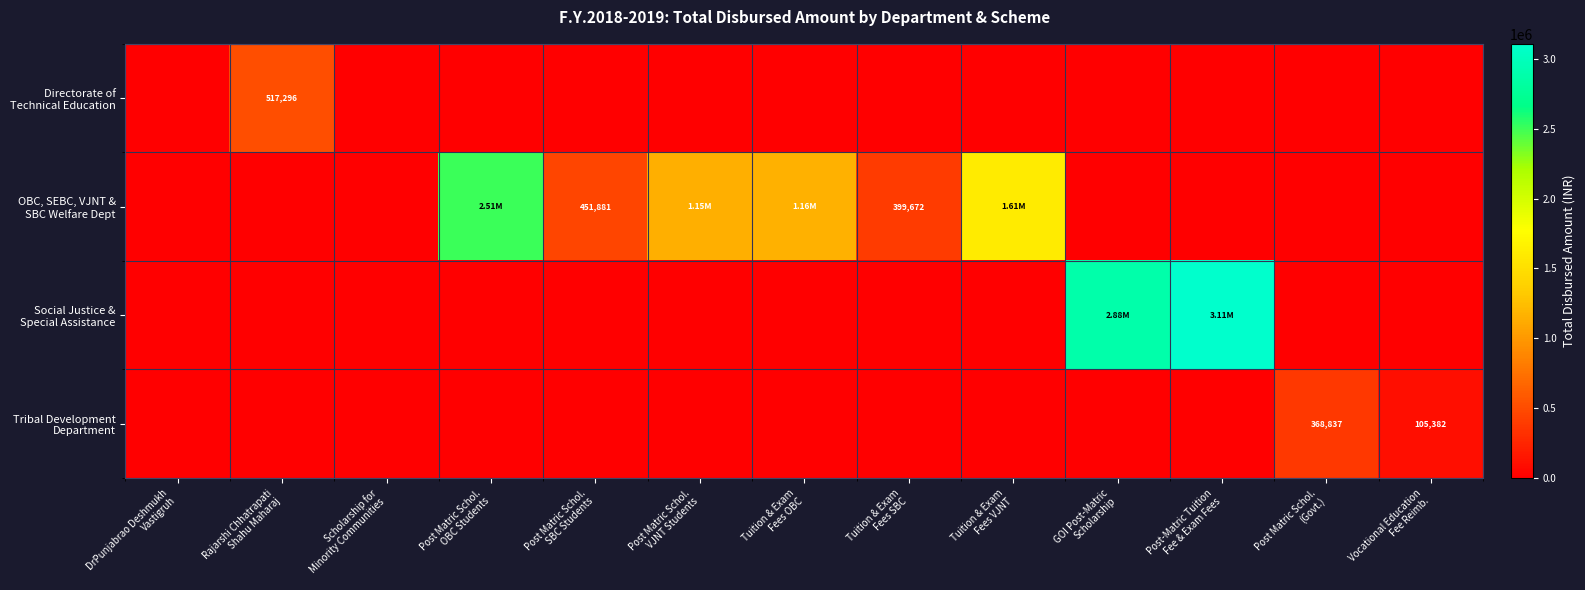

How many positive values does the Directorate of Technical Education series have?

1